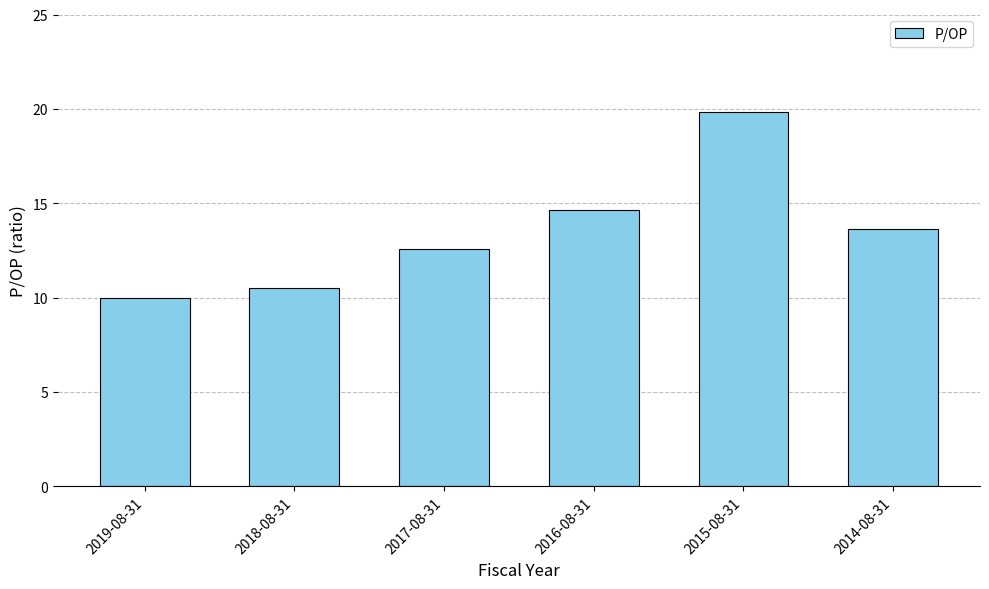

Rank the categories by value from lowest to highest.

2019-08-31, 2018-08-31, 2017-08-31, 2014-08-31, 2016-08-31, 2015-08-31